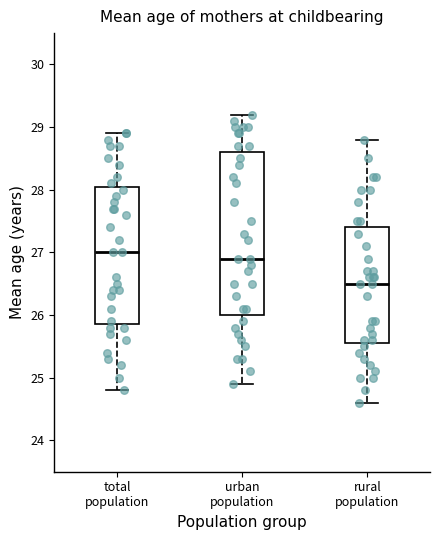

Which box's median line is the lowest?

rural population